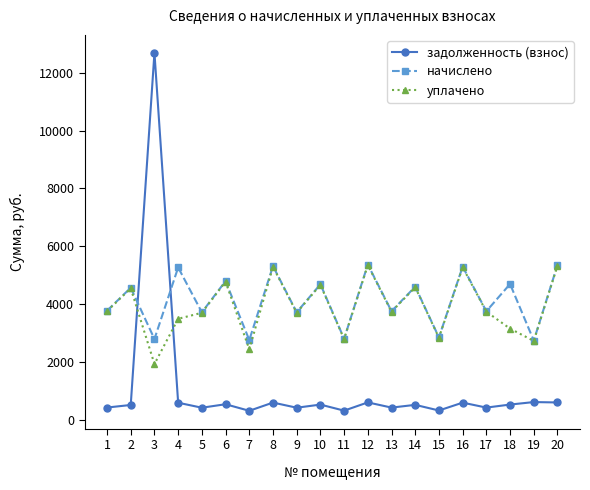

Which series has the widest spread of values?

задолженность (взнос)